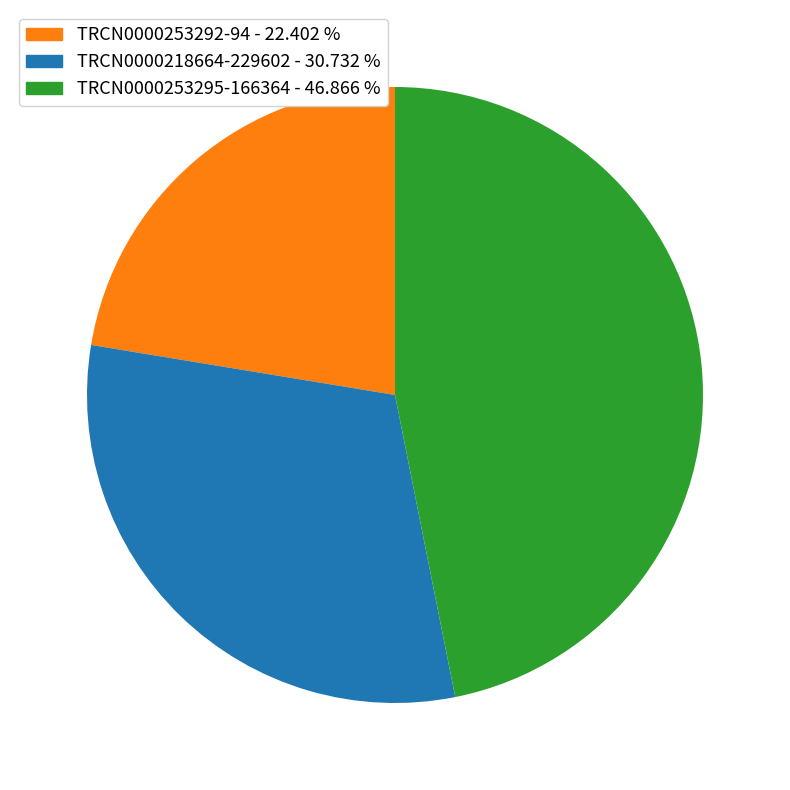

Is there any slice that represents more than half of the pie?

No